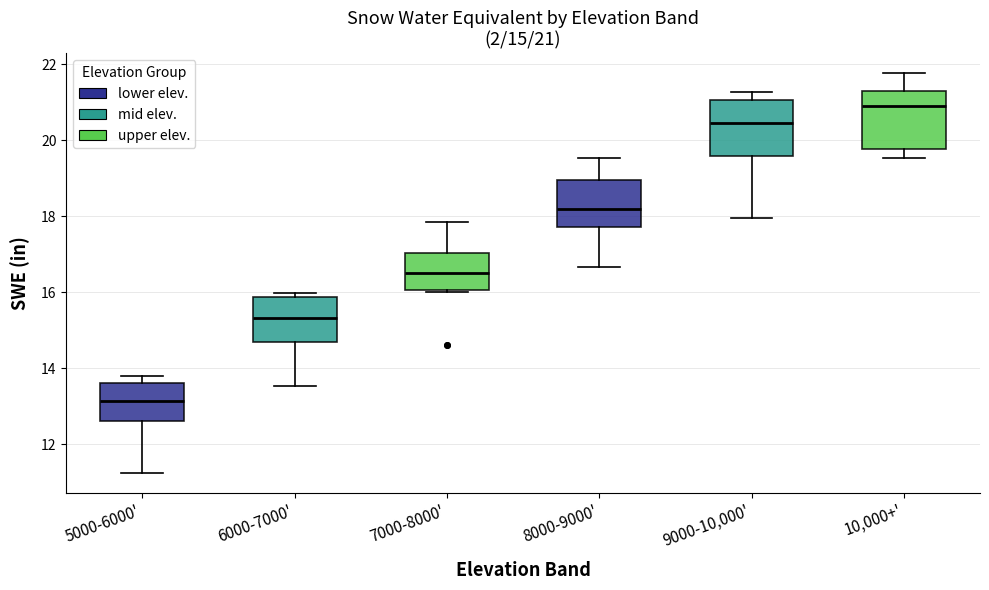

Which box's median line is the highest?

10,000+'